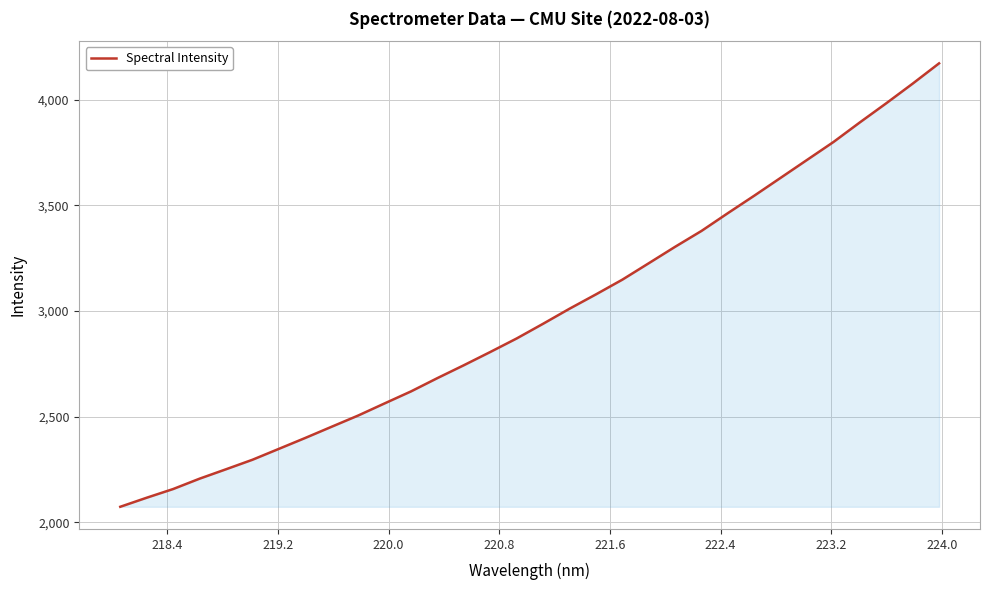

What is the smallest value displayed?

2073.0